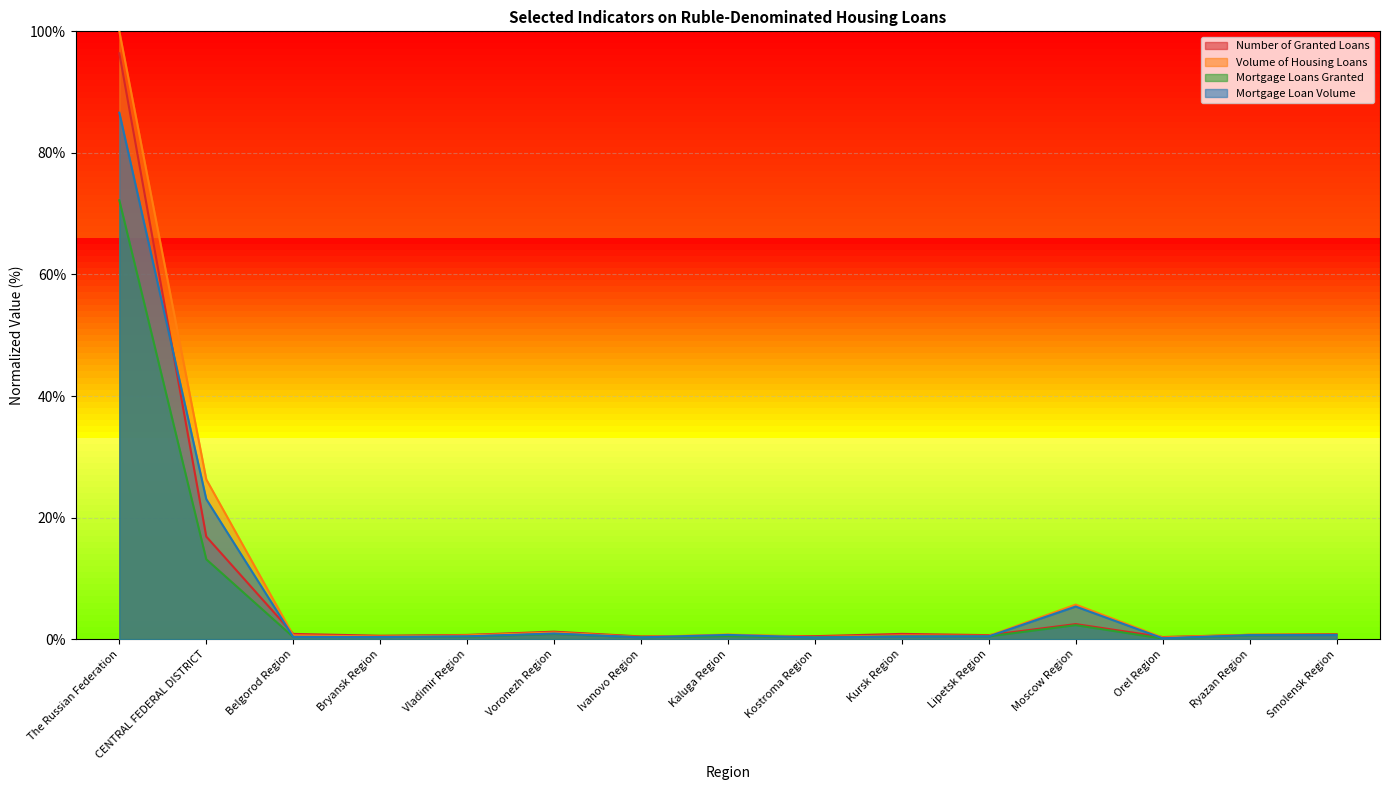

The value of Mortgage Loans Granted at Ivanovo Region is 0.3. True or false?

True